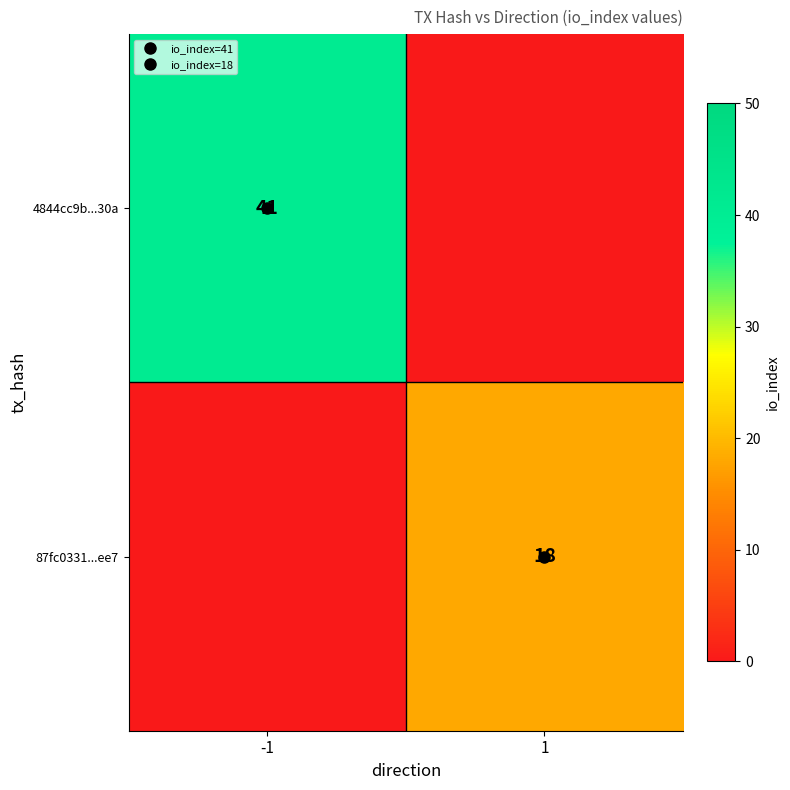

Which series has the largest total across all categories?

4844cc9b...30a